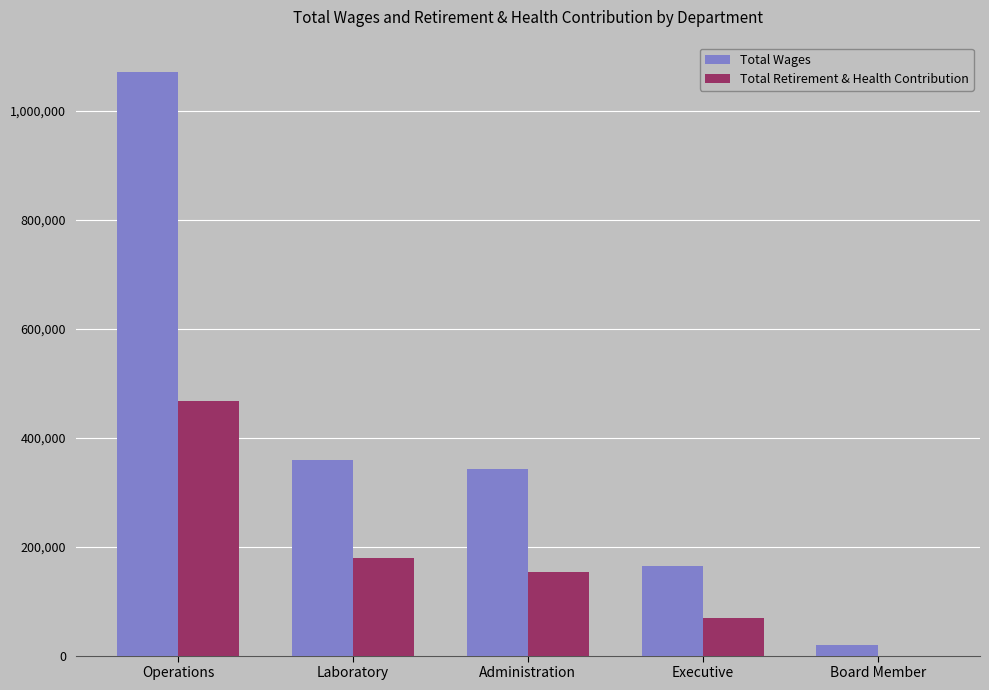

How many groups of bars are there?

5